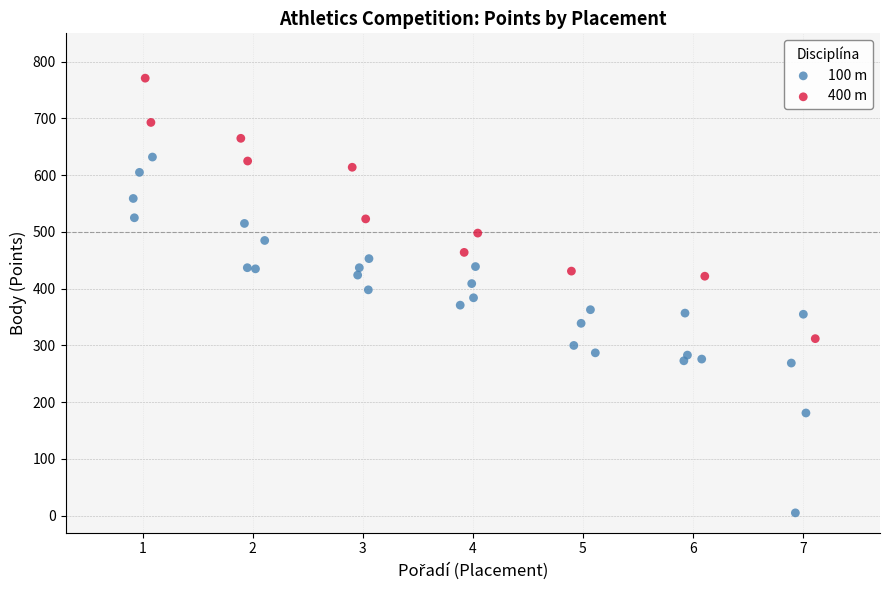

Which series reaches the maximum Y coordinate?

400 m